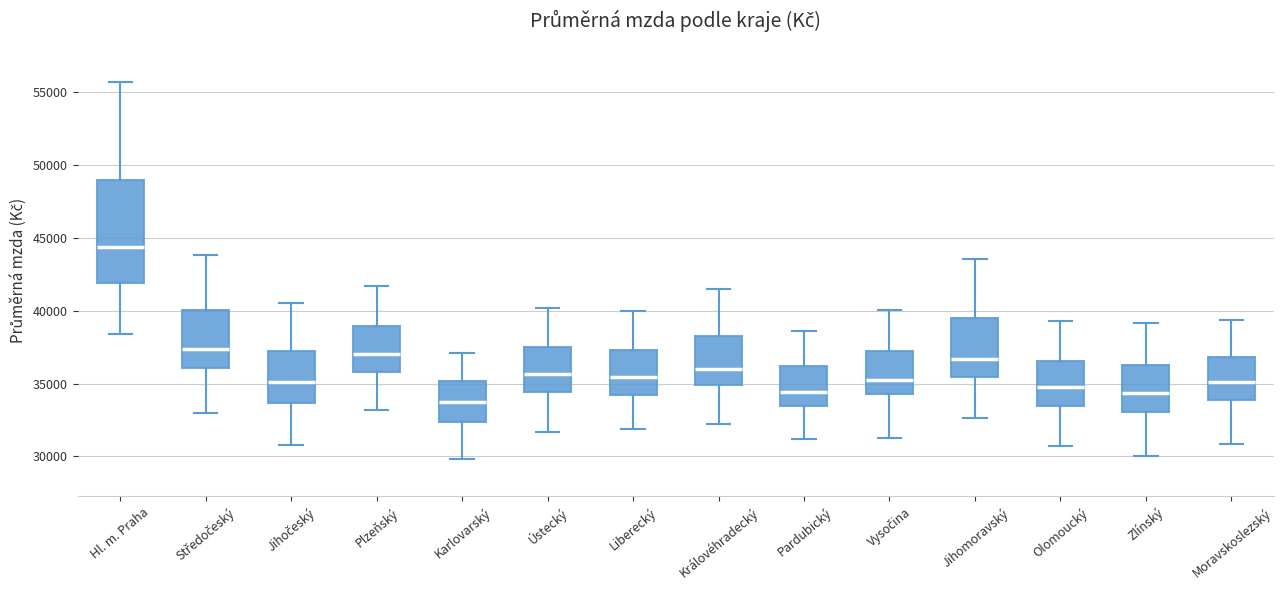

Reading left to right, transcribe this box plot: for each box, give where its median line is, the range the box spans, and where its two whiskers end, as read against the y-axis. The values are not printed on the chart, so give them approximately, as read against the axis.

Hl. m. Praha: median 44500, box 42000 to 49000, whiskers 38500 to 55500
Středočeský: median 37500, box 36000 to 40000, whiskers 33000 to 44000
Jihočeský: median 35000, box 33500 to 37000, whiskers 31000 to 40500
Plzeňský: median 37000, box 36000 to 39000, whiskers 33000 to 41500
Karlovarský: median 34000, box 32500 to 35000, whiskers 30000 to 37000
Ústecký: median 35500, box 34500 to 37500, whiskers 31500 to 40000
Liberecký: median 35500, box 34000 to 37500, whiskers 32000 to 40000
Královéhradecký: median 36000, box 35000 to 38500, whiskers 32000 to 41500
Pardubický: median 34500, box 33500 to 36000, whiskers 31000 to 38500
Vysočina: median 35000, box 34500 to 37500, whiskers 31500 to 40000
Jihomoravský: median 36500, box 35500 to 39500, whiskers 32500 to 43500
Olomoucký: median 35000, box 33500 to 36500, whiskers 30500 to 39500
Zlínský: median 34500, box 33000 to 36500, whiskers 30000 to 39000
Moravskoslezský: median 35000, box 34000 to 37000, whiskers 31000 to 39500